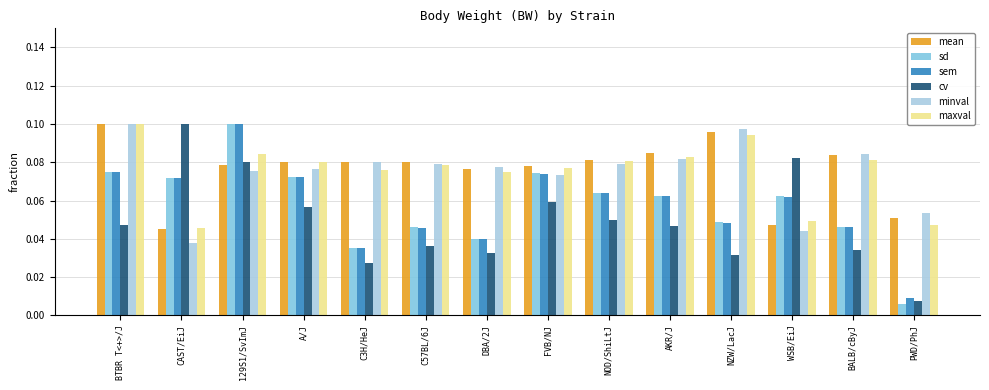

Count the sem values in the range 0 to 1.

14